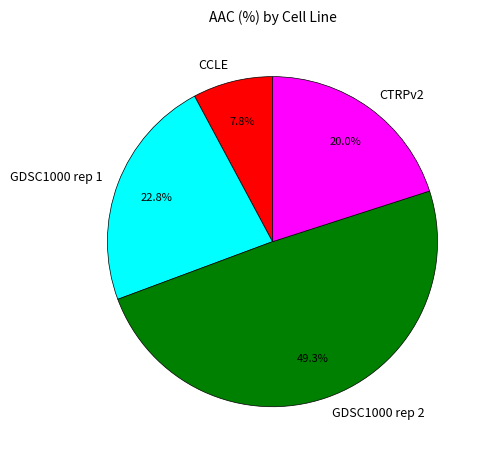

To the nearest percent, what portion does GDSC1000 rep 1 represent?

23%